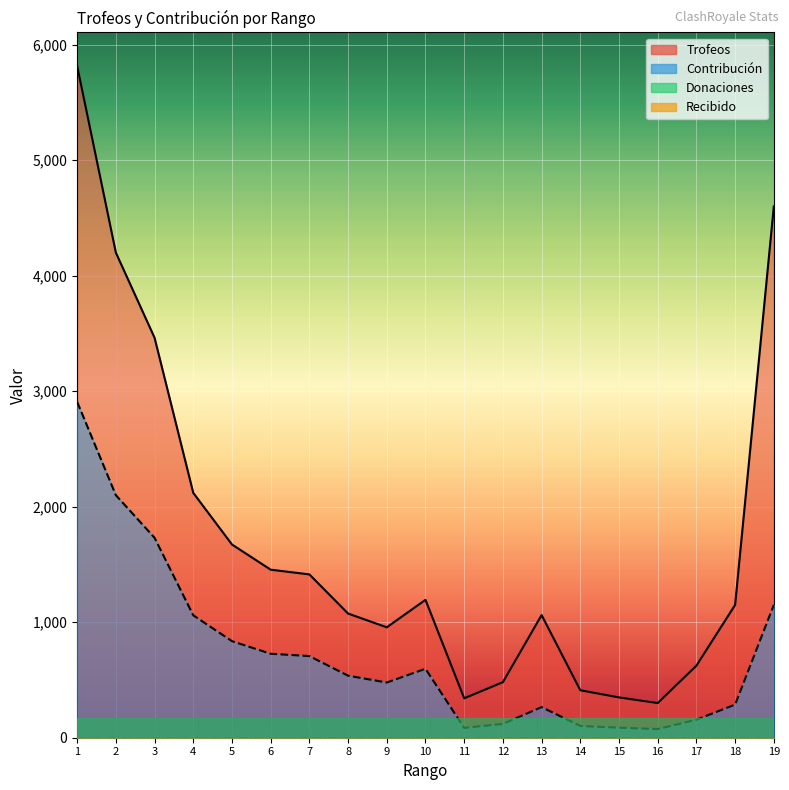

Where is the first local maximum for Trofeos?

10